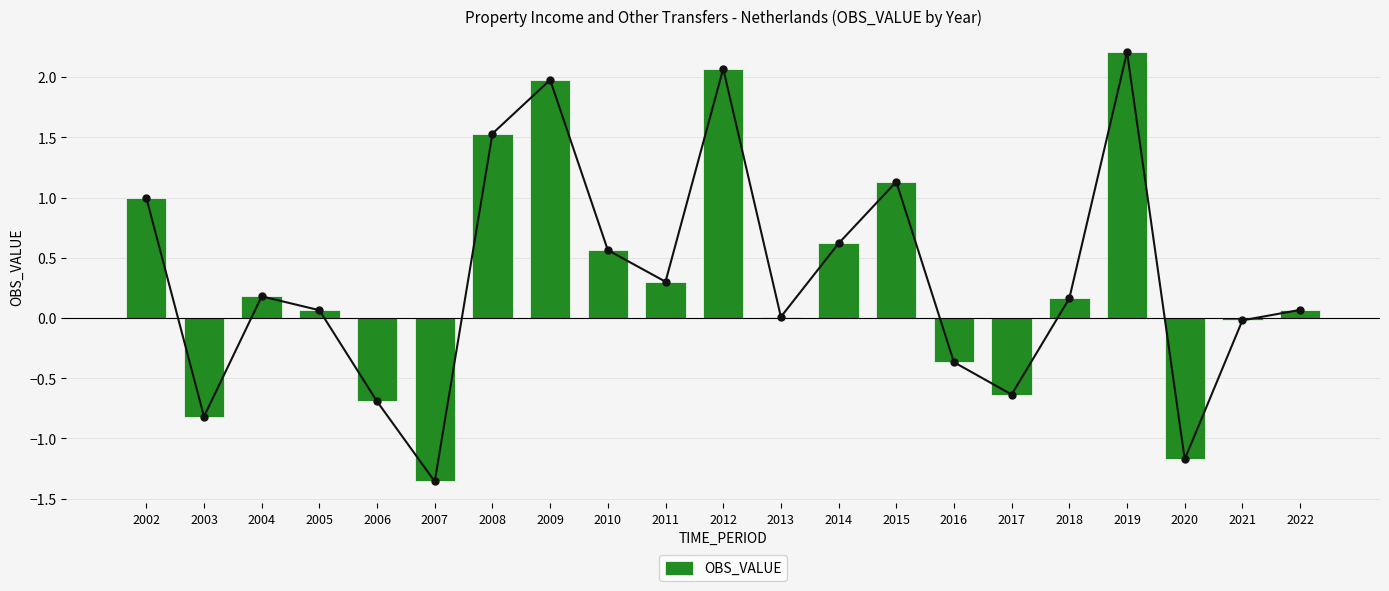

How many categories are shown in the chart?

21